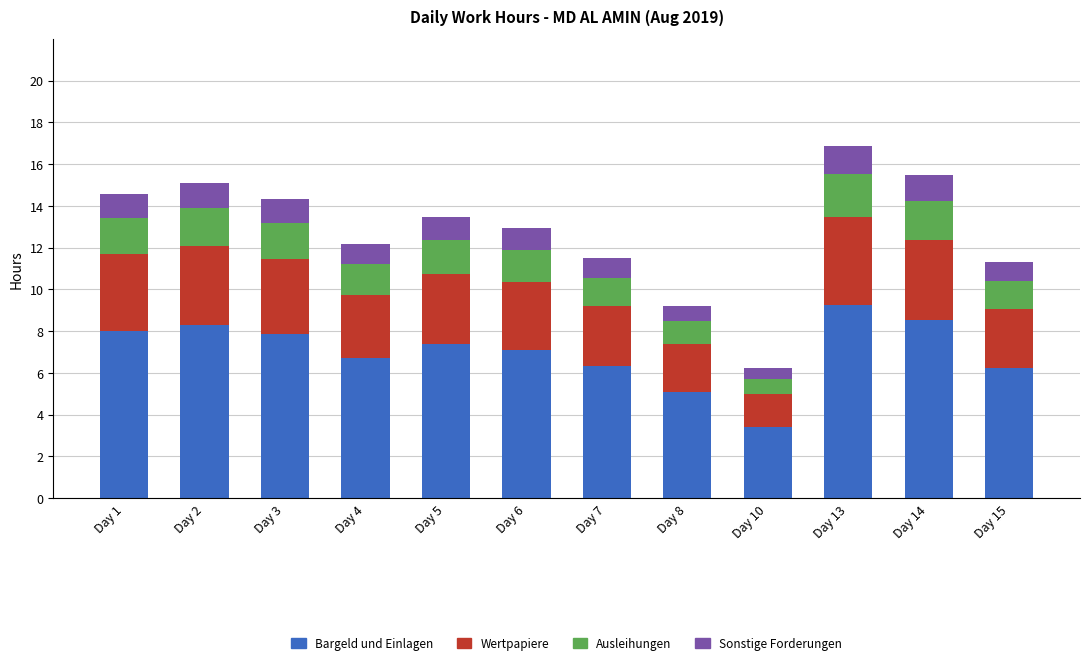

Is it true that Bargeld und Einlagen equals 2.1 at Day 8?

False